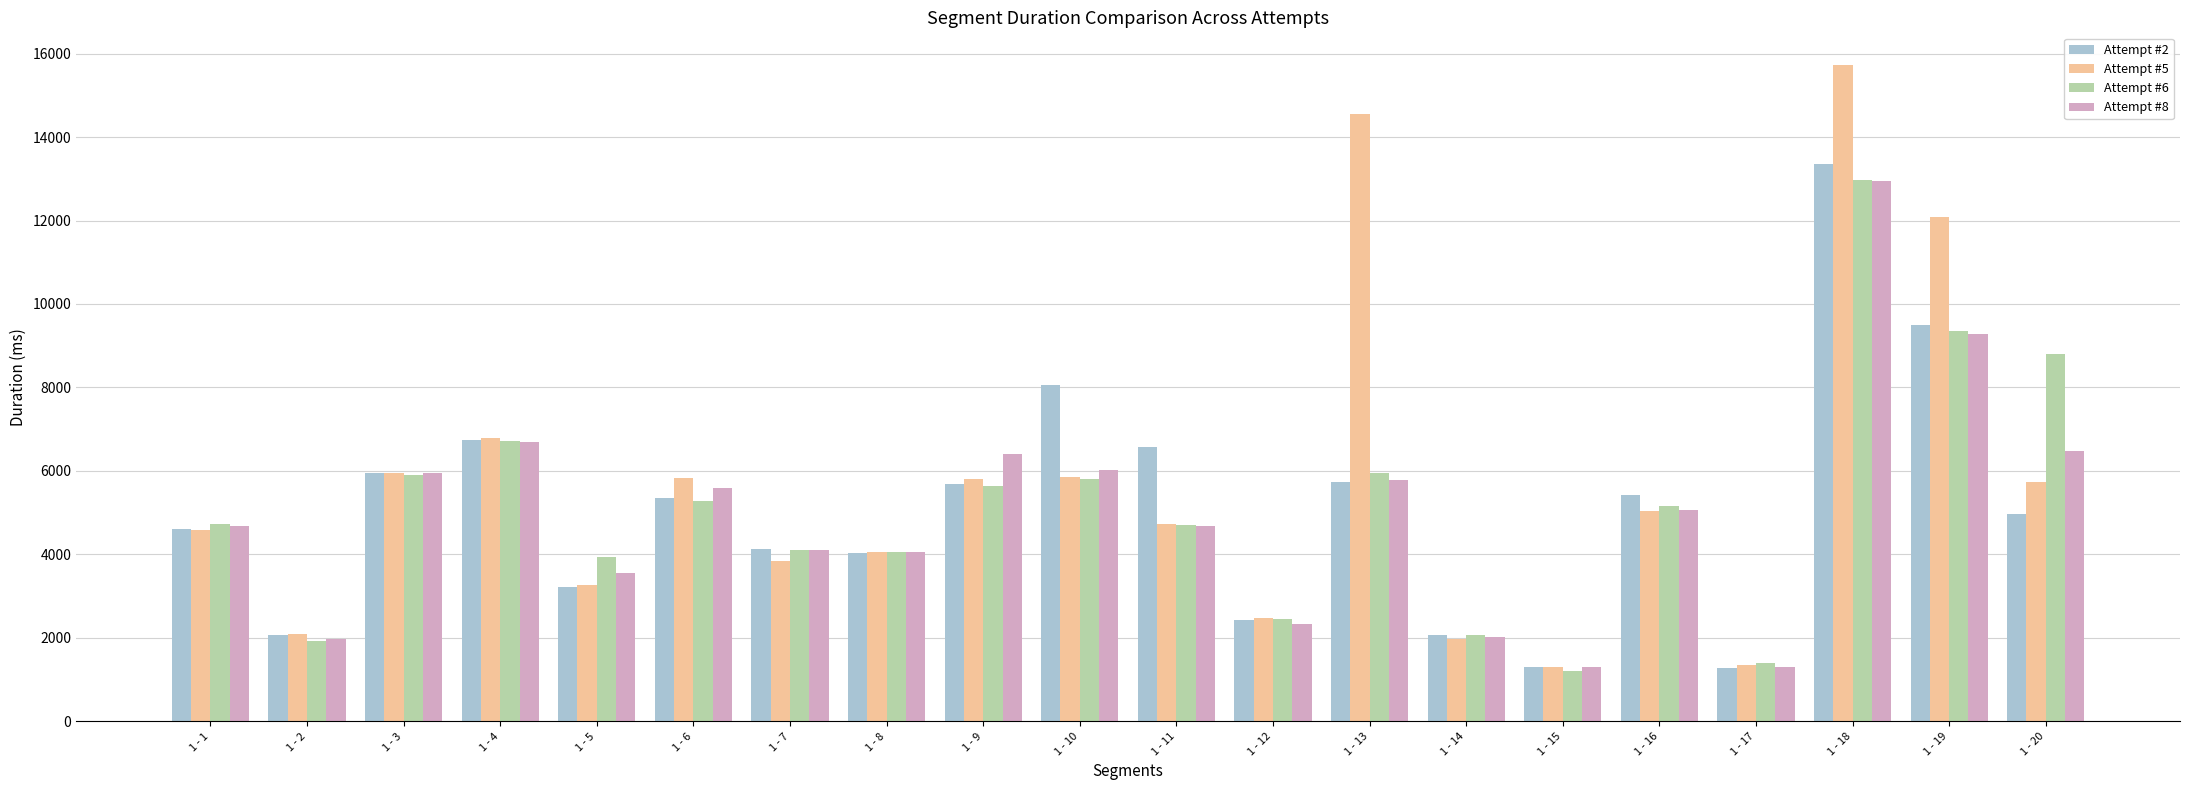

At which label does Attempt #5 reach its peak?

1 - 18